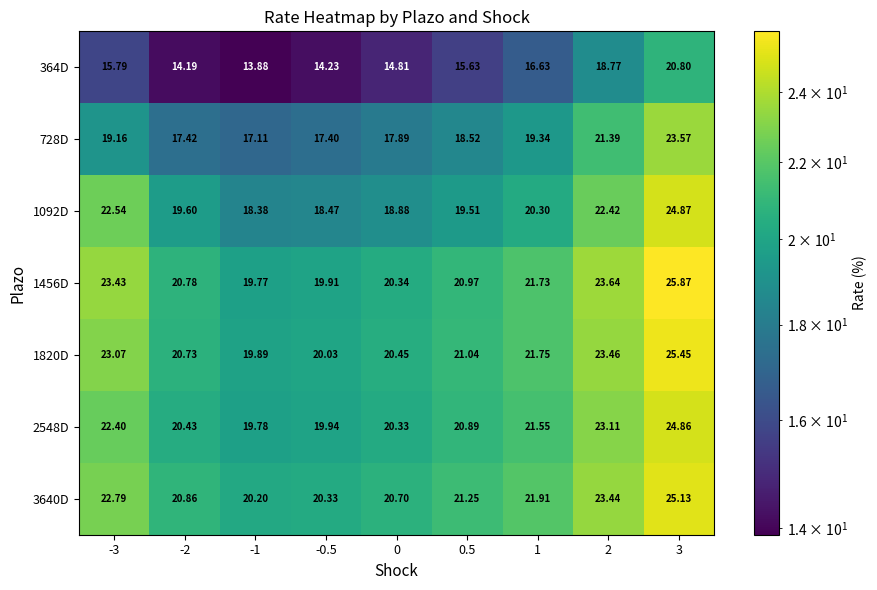

Reading left to right, what are all the values shown in this chart?

364D: -3=15.8	-2=14.2	-1=13.9	-0.5=14.2	0=14.8	0.5=15.6	1=16.6	2=18.8	3=20.8
728D: -3=19.2	-2=17.4	-1=17.1	-0.5=17.4	0=17.9	0.5=18.5	1=19.3	2=21.4	3=23.6
1092D: -3=22.5	-2=19.6	-1=18.4	-0.5=18.5	0=18.9	0.5=19.5	1=20.3	2=22.4	3=24.9
1456D: -3=23.4	-2=20.8	-1=19.8	-0.5=19.9	0=20.3	0.5=21.0	1=21.7	2=23.6	3=25.9
1820D: -3=23.1	-2=20.7	-1=19.9	-0.5=20.0	0=20.4	0.5=21.0	1=21.8	2=23.5	3=25.4
2548D: -3=22.4	-2=20.4	-1=19.8	-0.5=19.9	0=20.3	0.5=20.9	1=21.6	2=23.1	3=24.9
3640D: -3=22.8	-2=20.9	-1=20.2	-0.5=20.3	0=20.7	0.5=21.2	1=21.9	2=23.4	3=25.1